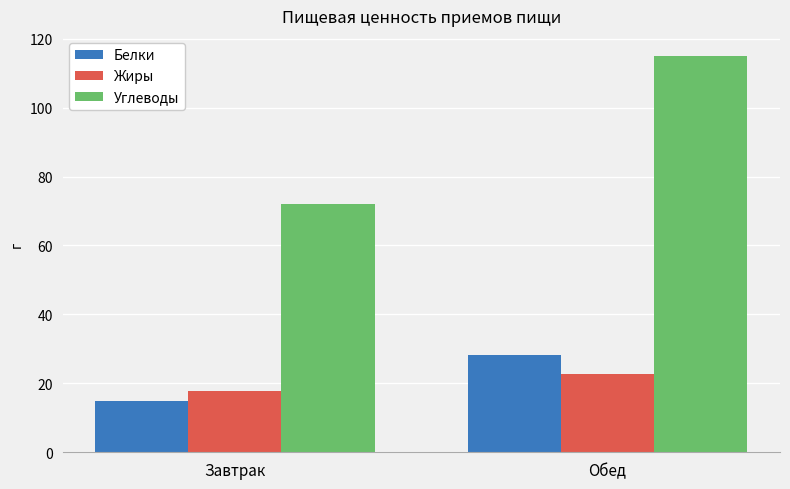

What position from the left is Завтрак?

1